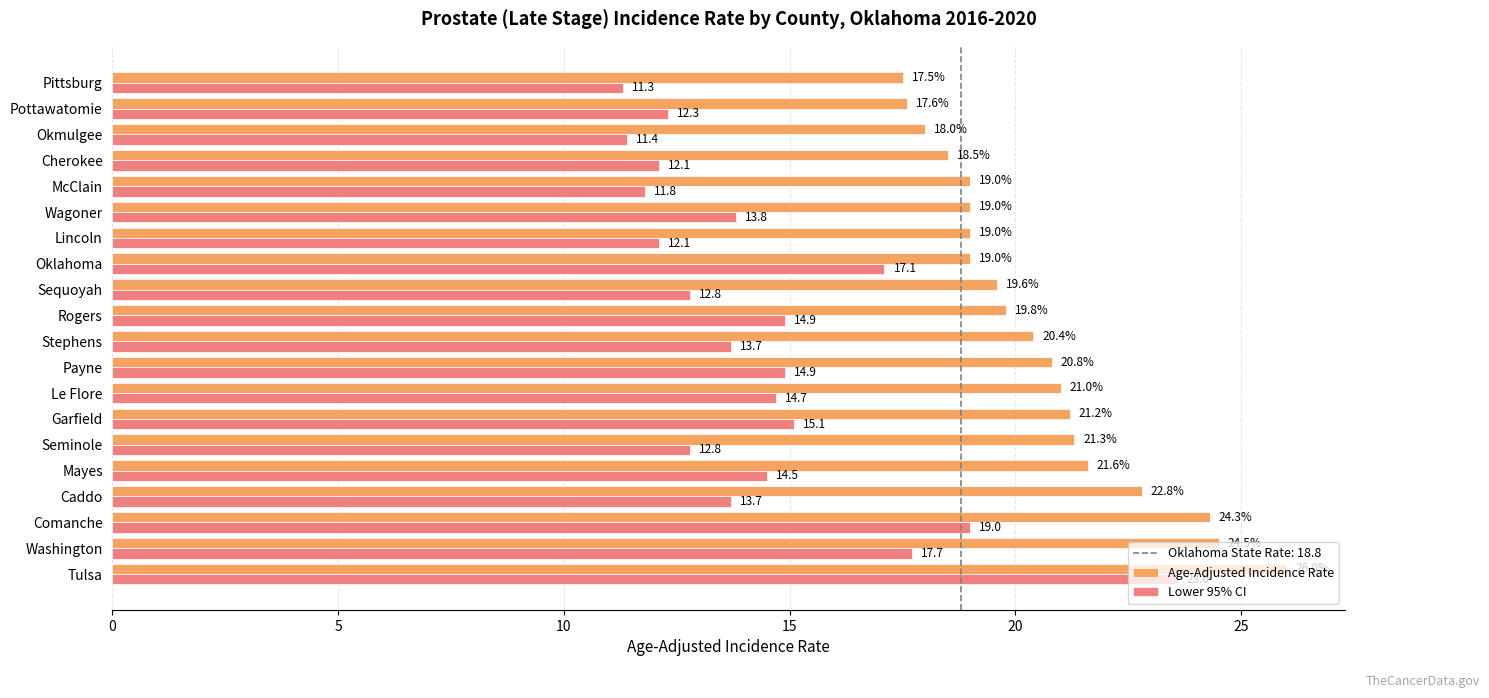

What is the difference between the second highest and second lowest values in the Lower 95% CI series?

7.6